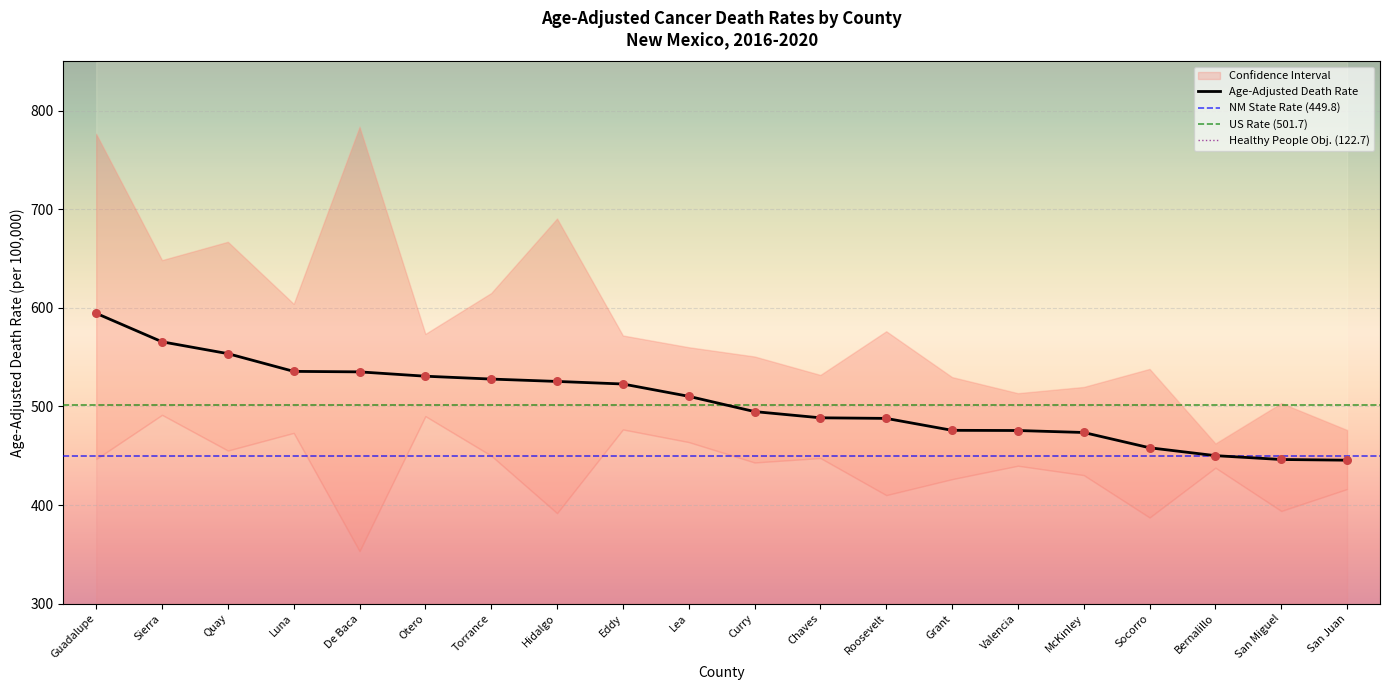

True or false: Age-Adjusted Death Rate has a value of 535.1 at De Baca.

True